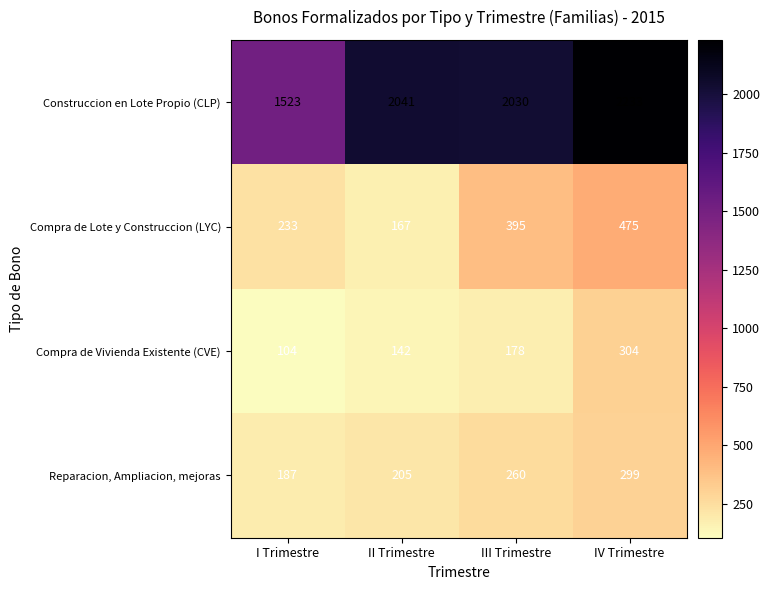

Is it true that Compra de Lote y Construccion (LYC) equals 268 at II Trimestre?

False